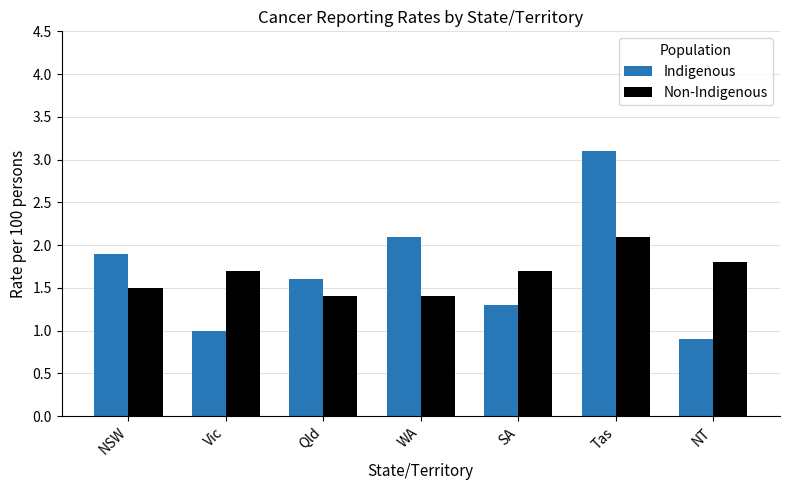

Reading right to left, list all the values displayed in this chart.

Indigenous: NT=0.9	Tas=3.1	SA=1.3	WA=2.1	Qld=1.6	Vic=1.0	NSW=1.9
Non-Indigenous: NT=1.8	Tas=2.1	SA=1.7	WA=1.4	Qld=1.4	Vic=1.7	NSW=1.5